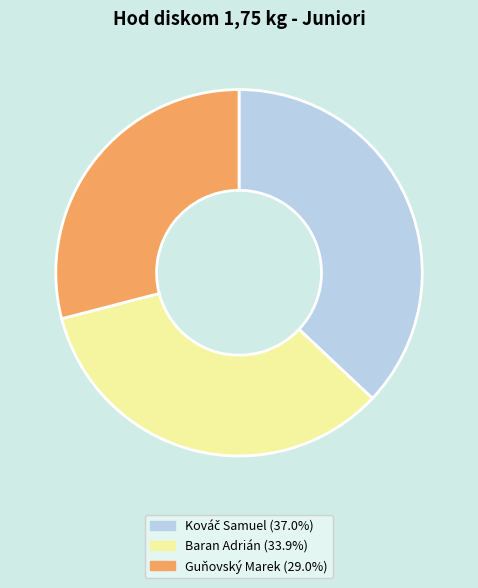

Which category has the smallest portion of the pie?

Guňovský Marek